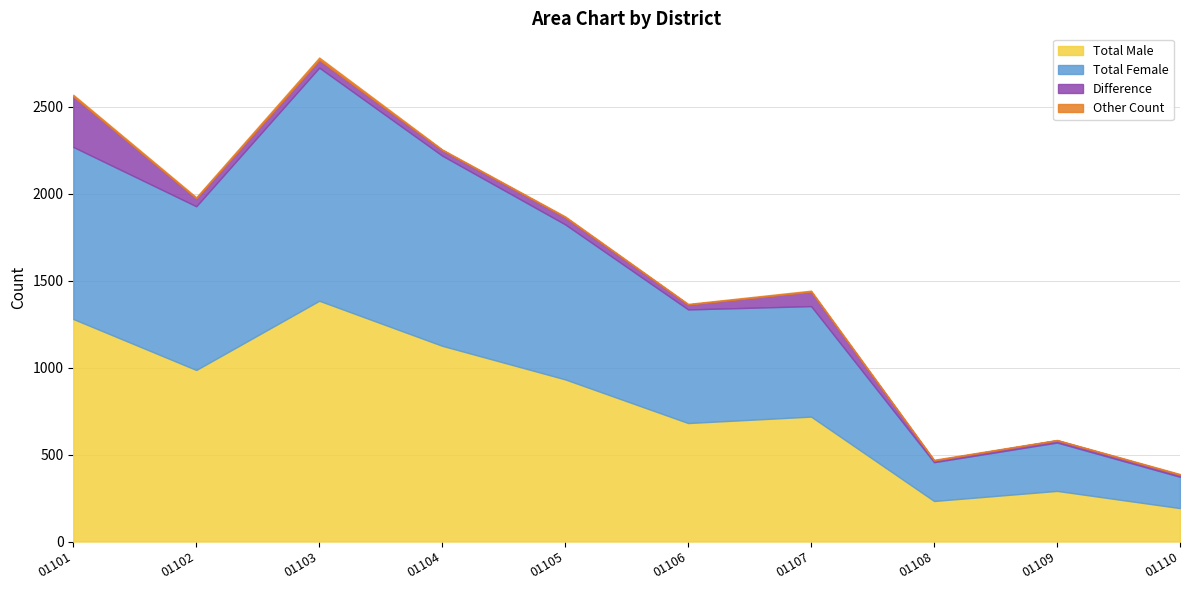

Reading left to right, list all the values displayed in this chart.

Total Male: 1279	986	1384	1125	932	681	718	233	291	192
Total Female: 989	941	1340	1093	891	653	635	223	278	180
Difference: 290	45	44	32	41	28	83	10	13	12
Other Count: 10	7	14	4	5	4	6	4	2	4